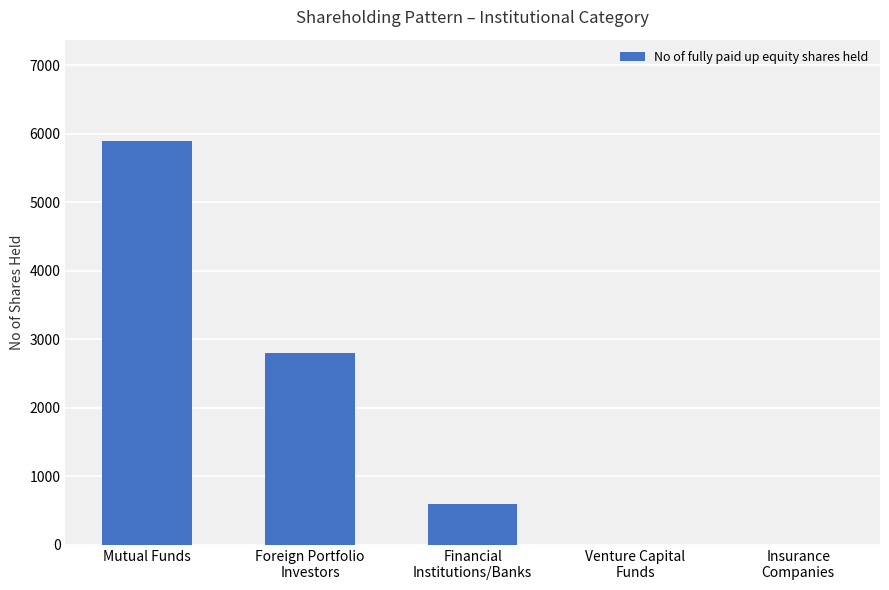

Does the chart contain stacked bars?

No